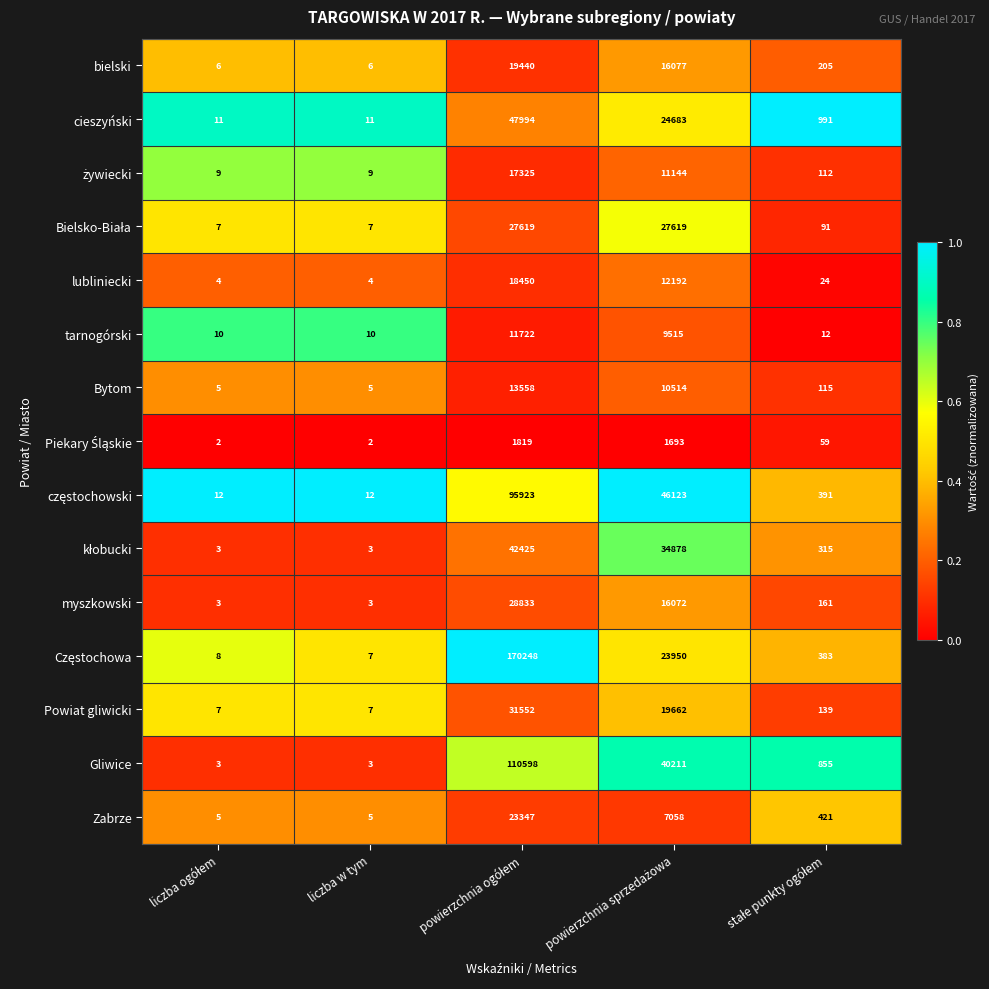

What is the maximum value shown in the chart?

170248